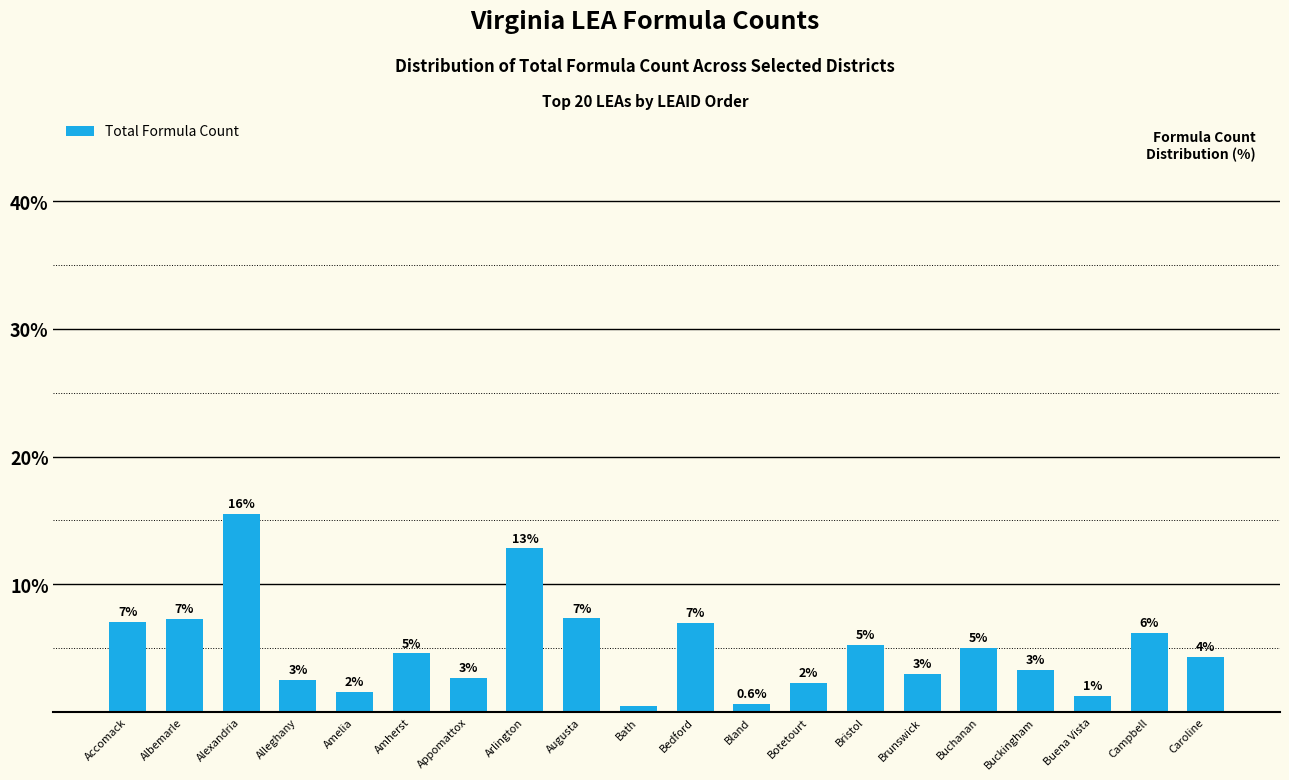

What is the greatest value displayed?

15.5